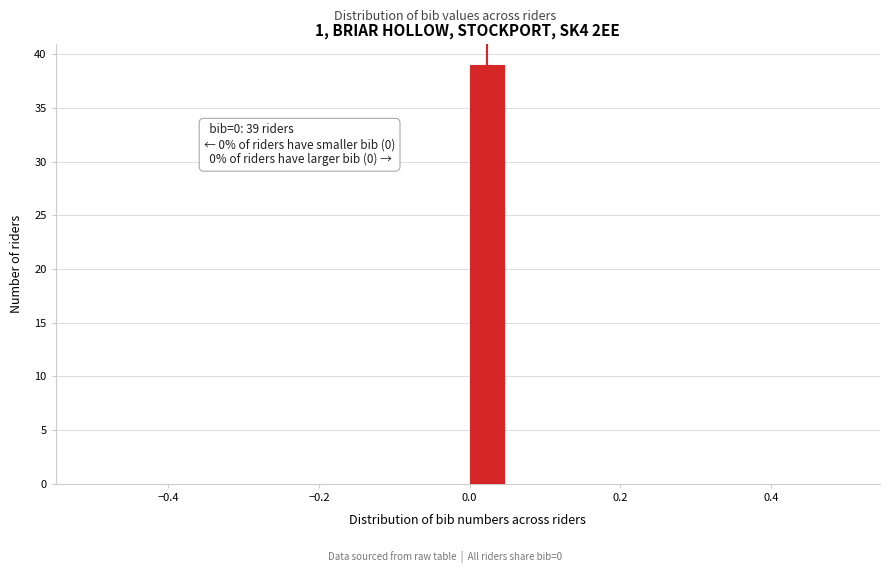

Around what value on the x-axis is the tallest bar? Give the approximate position of its centre, as read against the axis.

0.02